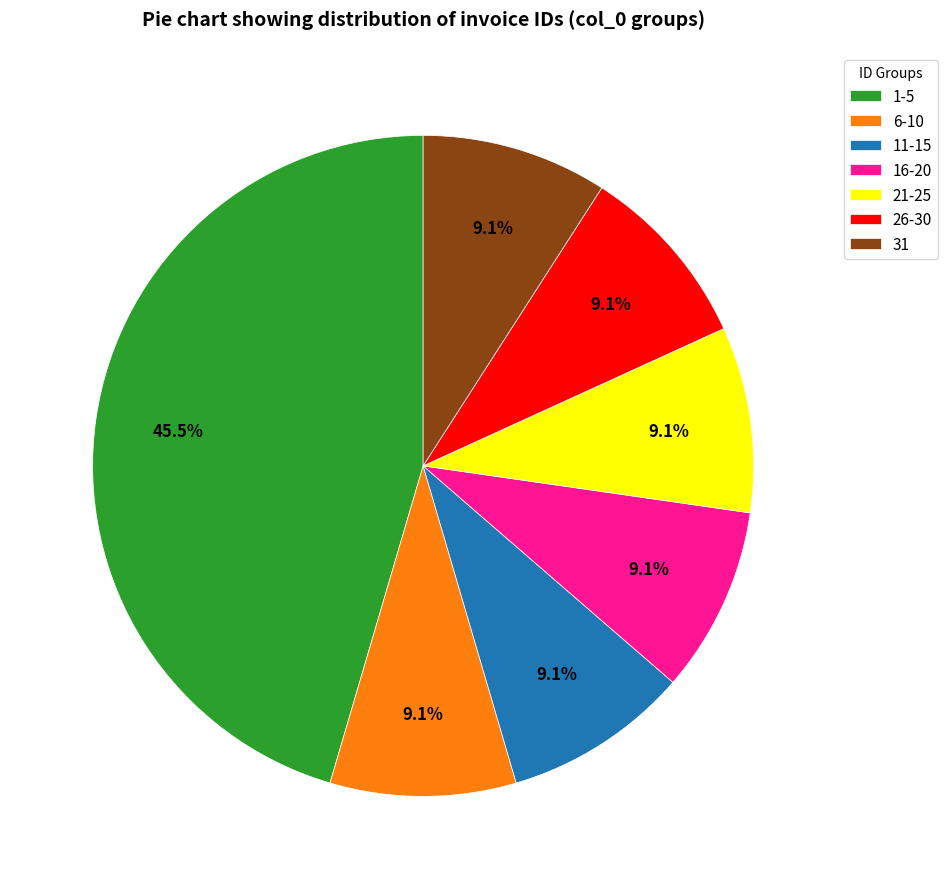

Does 31 represent more than half of the total?

No